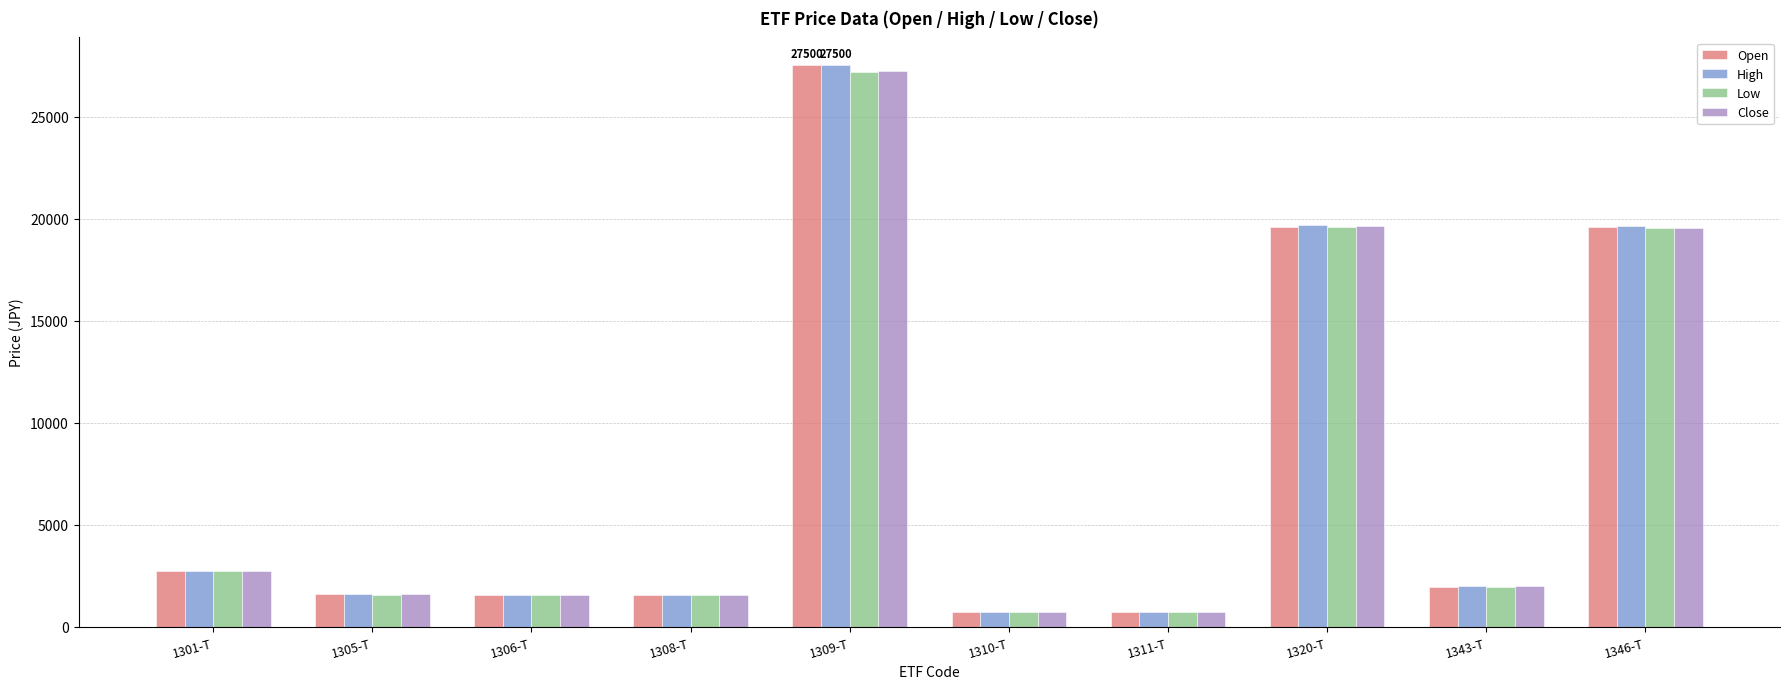

Which label corresponds to the largest value in the chart?

1309-T